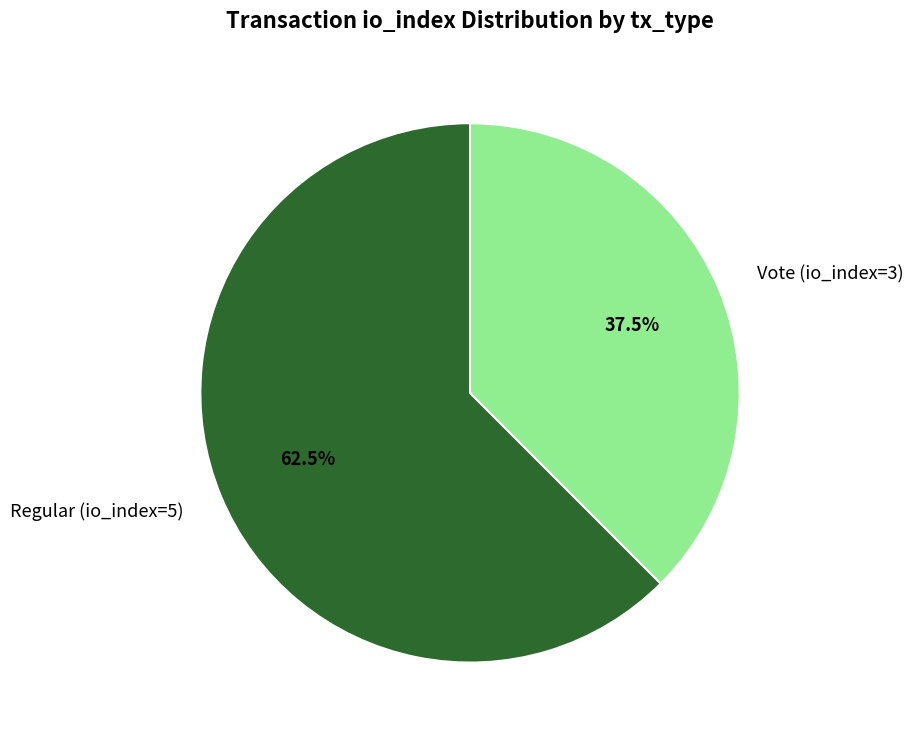

Combined, do Regular (io_index=5) and Vote (io_index=3) account for over 50%?

Yes